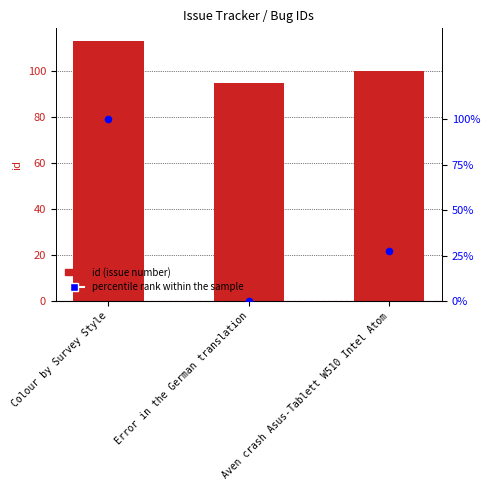

Which series has the largest Y range (max minus min)?

percentile rank within the sample